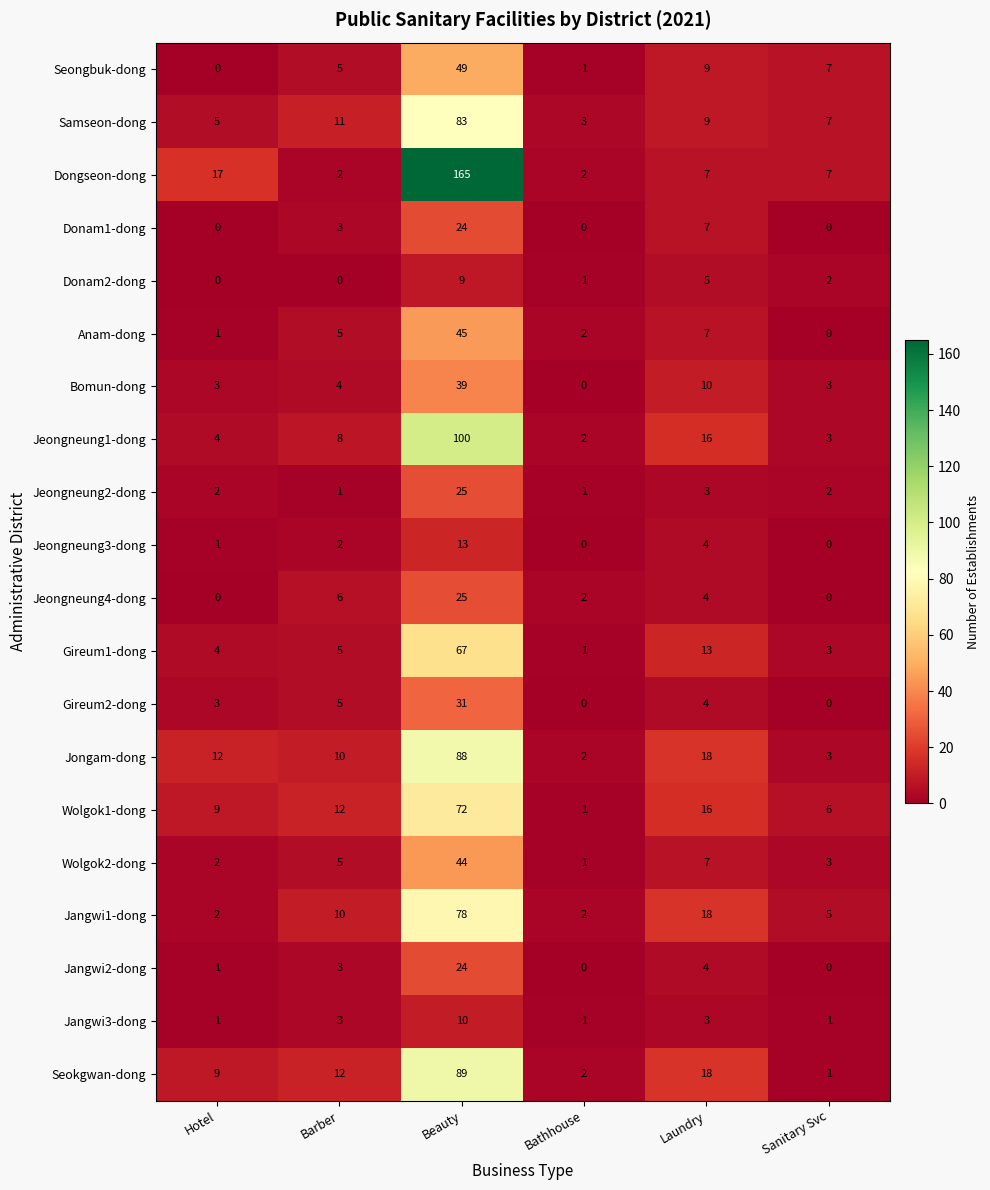

The Wolgok1-dong series shows 9 at Hotel. True or false?

True